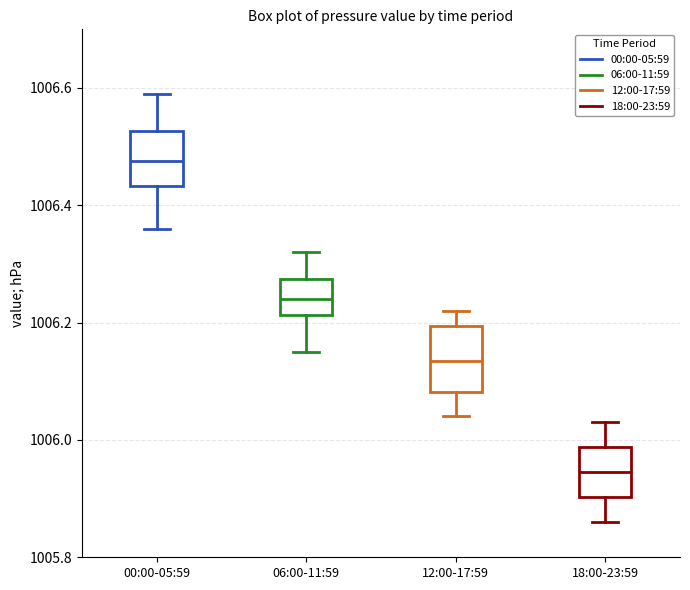

Reading left to right, transcribe this box plot: for each box, give where its median line is, the range the box spans, and where its two whiskers end, as read against the y-axis. The values are not printed on the chart, so give them approximately, as read against the axis.

00:00-05:59: median 1006.48, box 1006.44 to 1006.52, whiskers 1006.36 to 1006.60
06:00-11:59: median 1006.24, box 1006.22 to 1006.28, whiskers 1006.16 to 1006.32
12:00-17:59: median 1006.14, box 1006.08 to 1006.20, whiskers 1006.04 to 1006.22
18:00-23:59: median 1005.94, box 1005.90 to 1005.98, whiskers 1005.86 to 1006.04